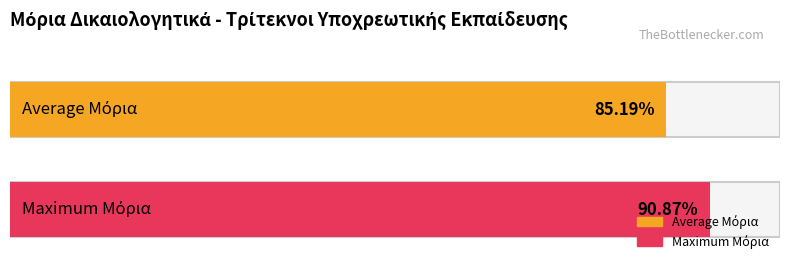

Does the chart contain any negative values?

No